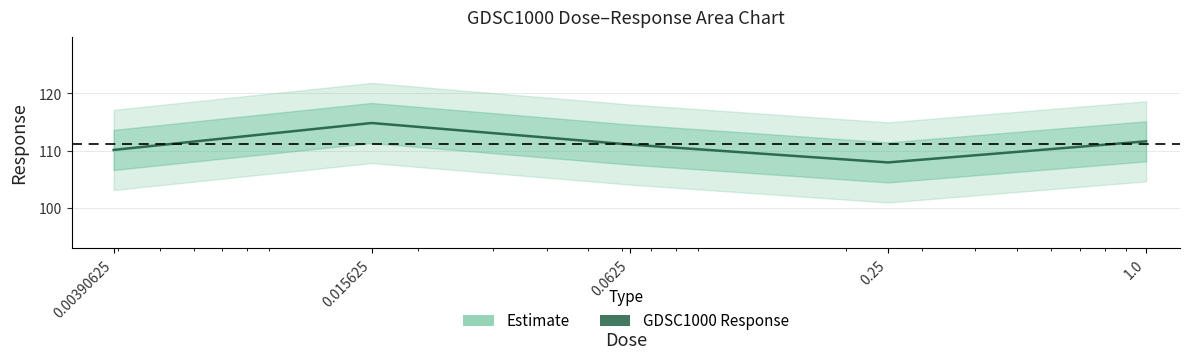

How many interior local peaks (higher than both neighbors) does the data have?

1